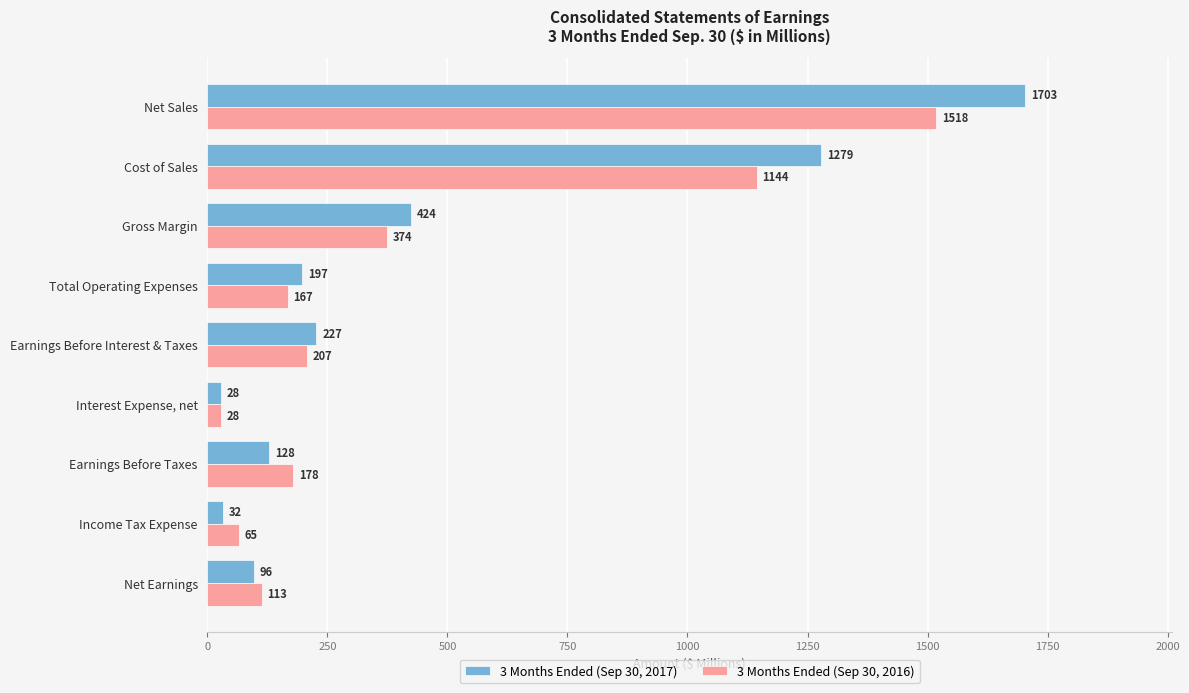

At which category does the chart reach its minimum across all series?

Interest Expense, net